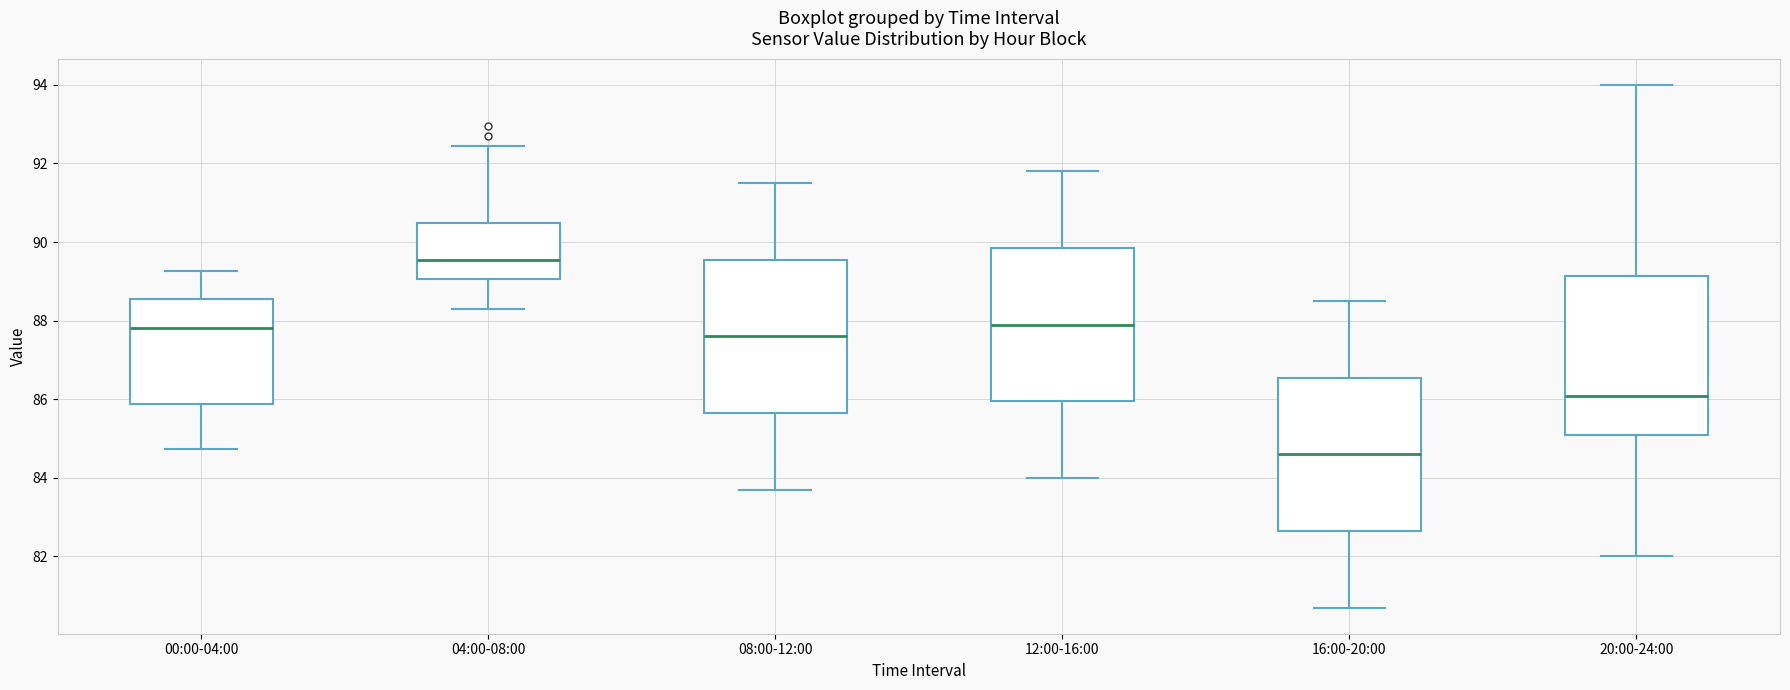

Which box has the highest median line?

04:00-08:00